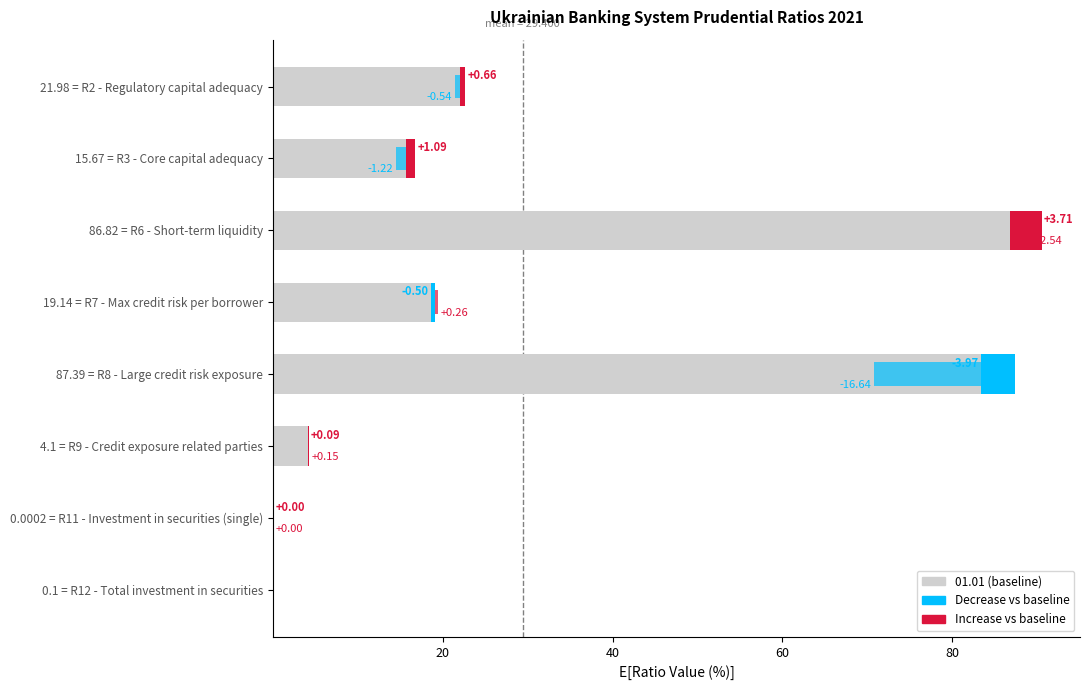

Between 0.1 = R12 - Total investment in securities and 15.67 = R3 - Core capital adequacy, which is larger?

15.67 = R3 - Core capital adequacy